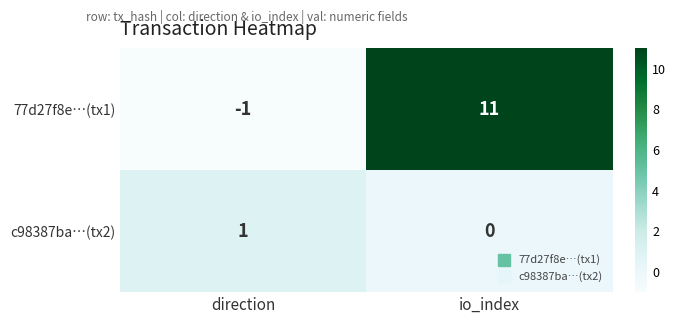

Reading right to left, extract all data points from this chart.

77d27f8e…(tx1): io_index=11	direction=-1
c98387ba…(tx2): io_index=0	direction=1